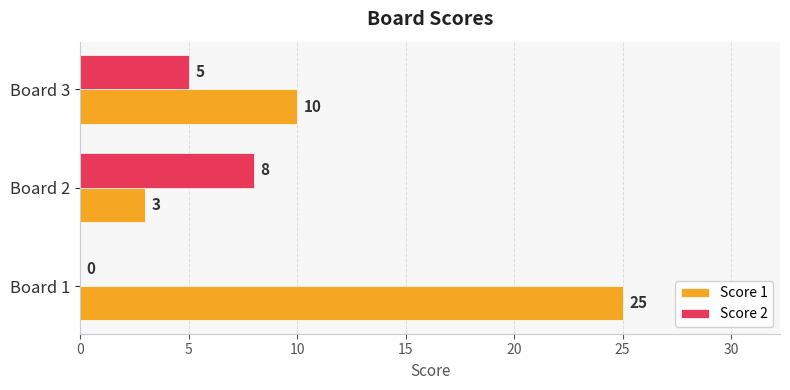

What is the sum of all Score 2 values?

13